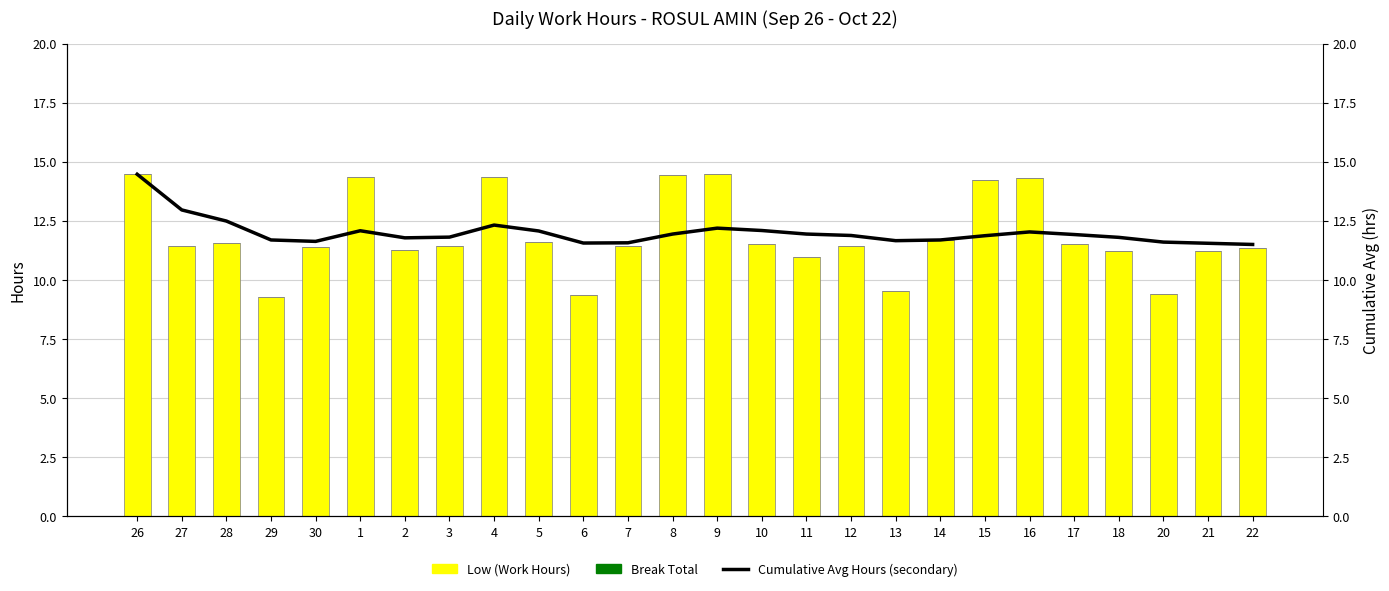

The Break Total series shows 0.0 at 27. True or false?

True